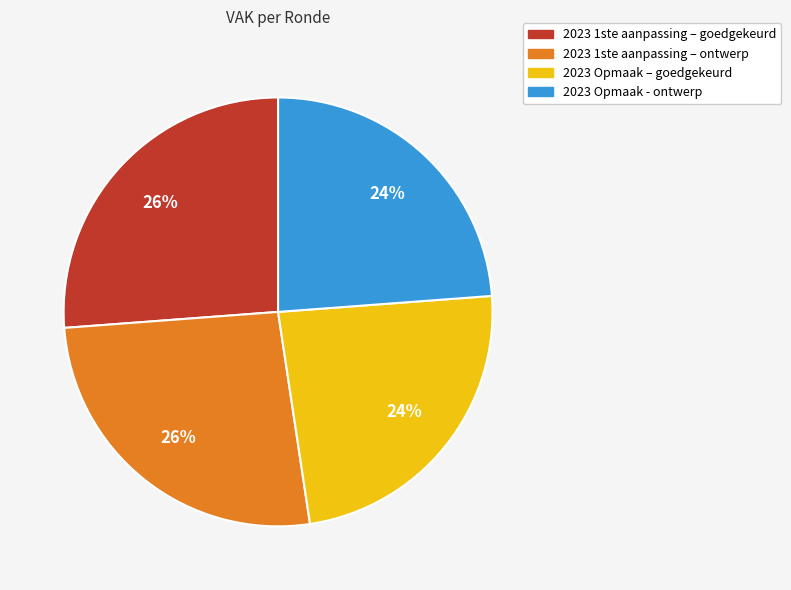

The 2023 Opmaak - ontwerp slice represents 24% of the pie. True or false?

True